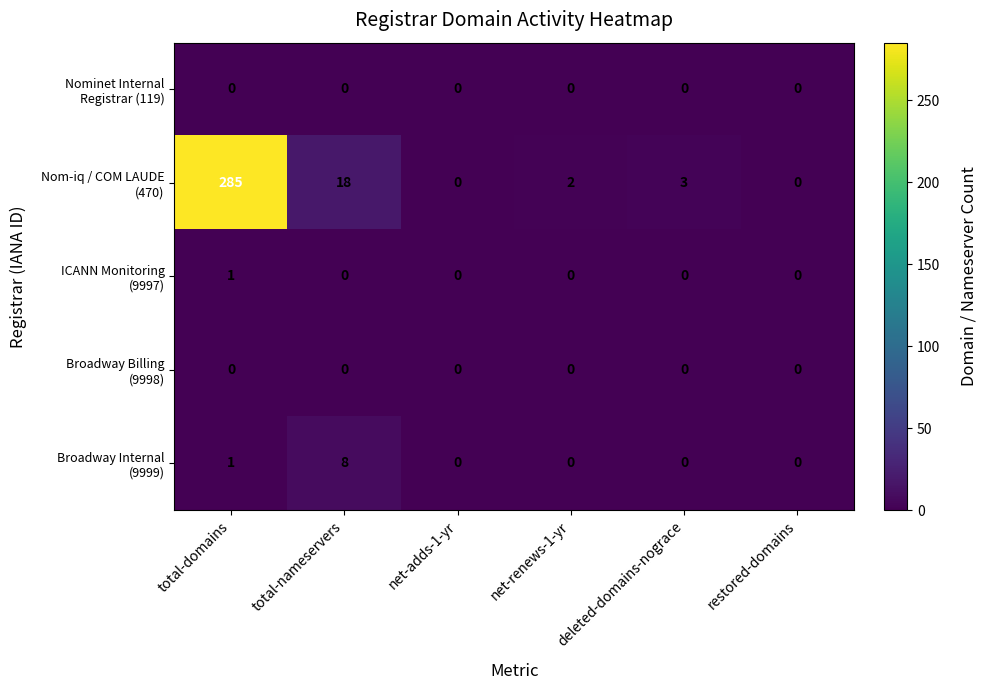

At which category is the sum across all series the highest?

total-domains